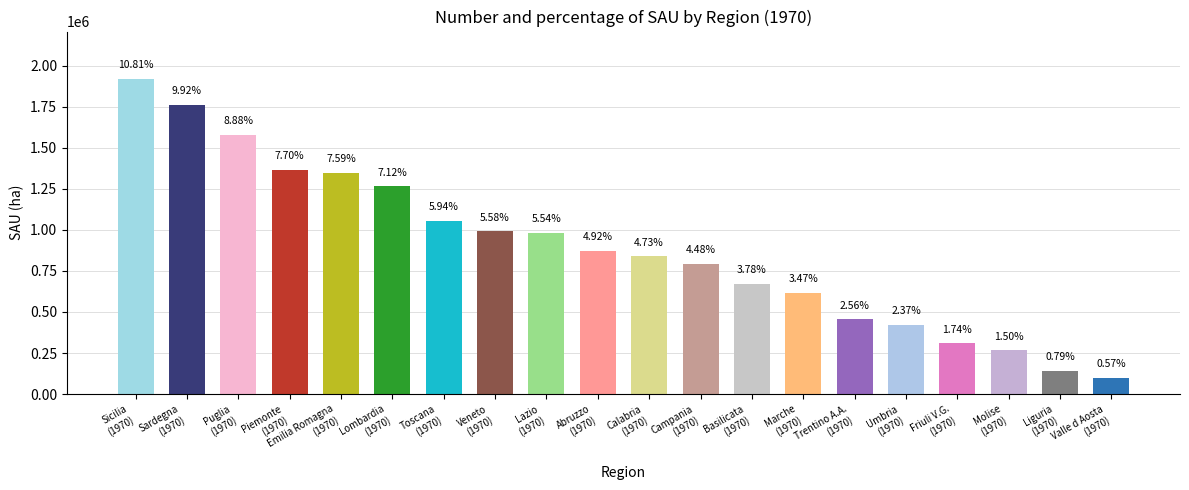

Reading left to right, transcribe all the data shown in this chart.

1920305	1761864	1577099	1366544	1348279	1264923	1055489	991264	983444	874094	839067	795251	671542	616519	454837	420702	308937	265636	141169	100442